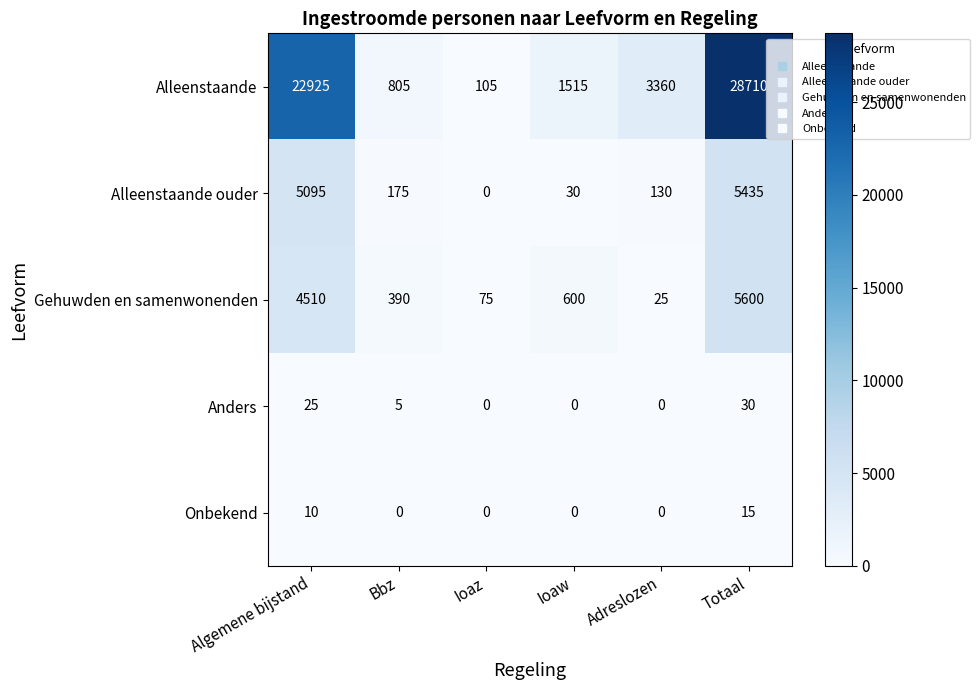

What is the difference between the highest and lowest values at Bbz?

805